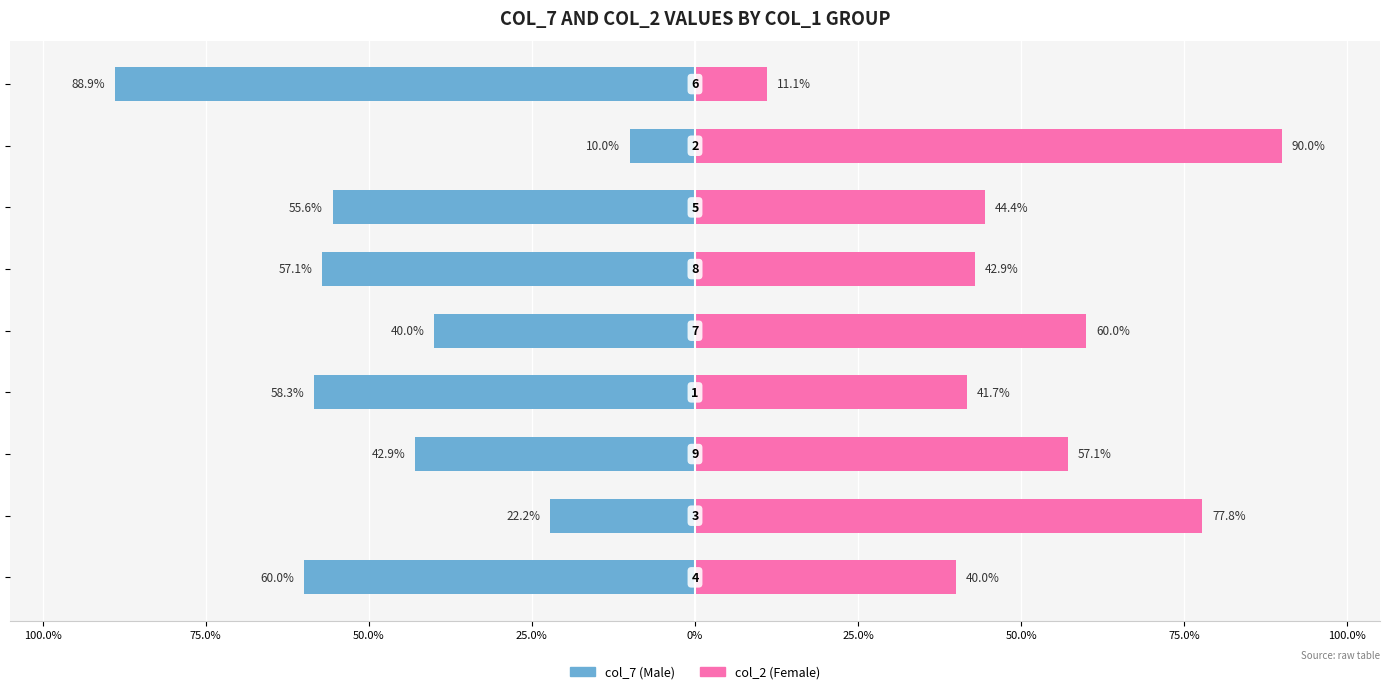

Which series has the widest spread of values?

col_7 (Male)